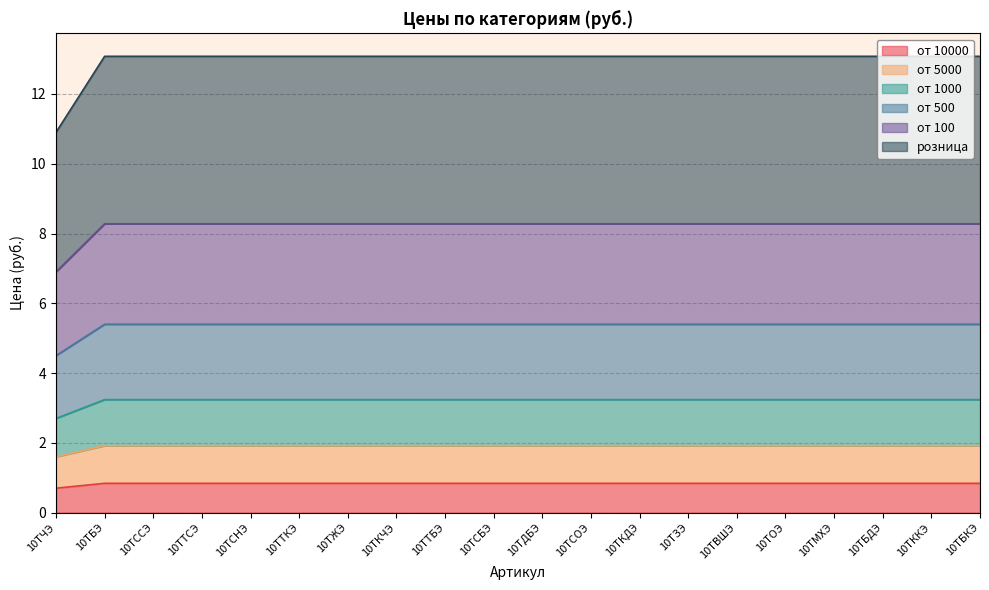

The от 1000 series shows 0.8 at 10ТБЭ. True or false?

False